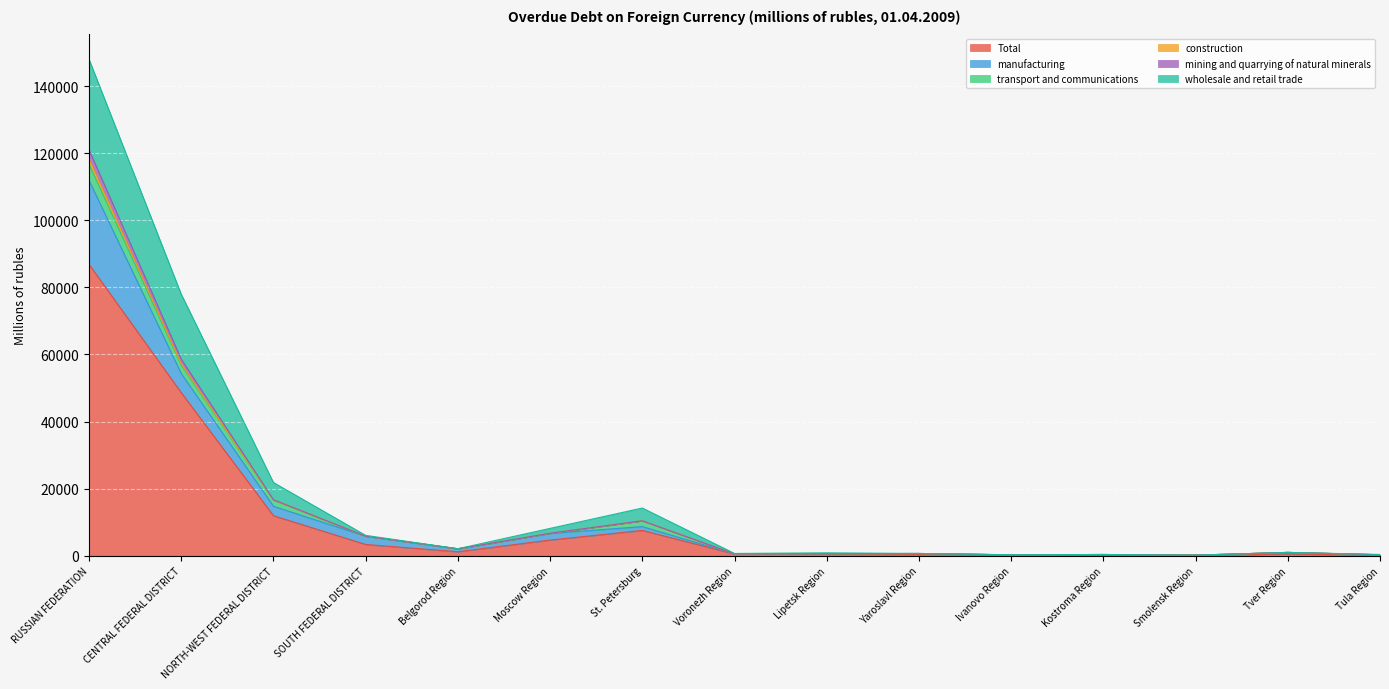

At which category does Total reach its first local peak?

St. Petersburg